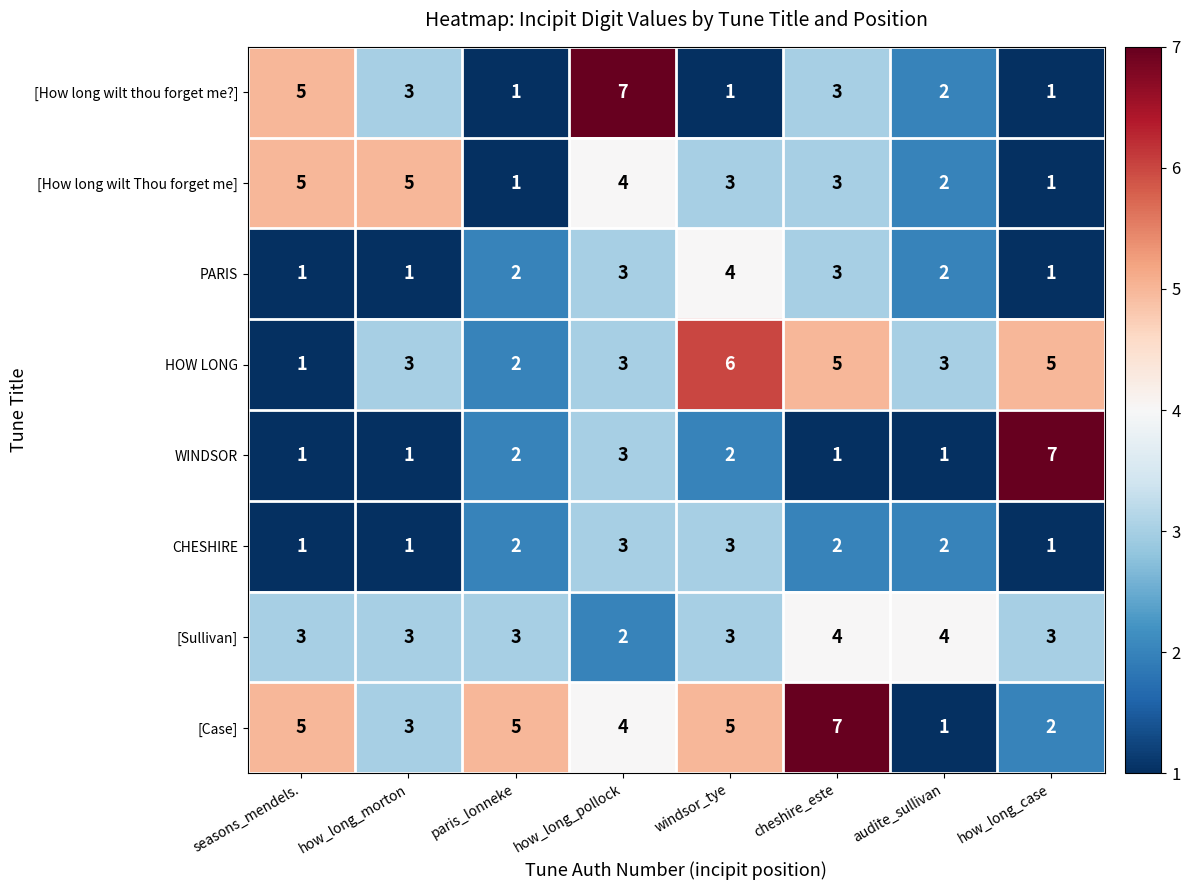

What is the greatest value displayed?

7